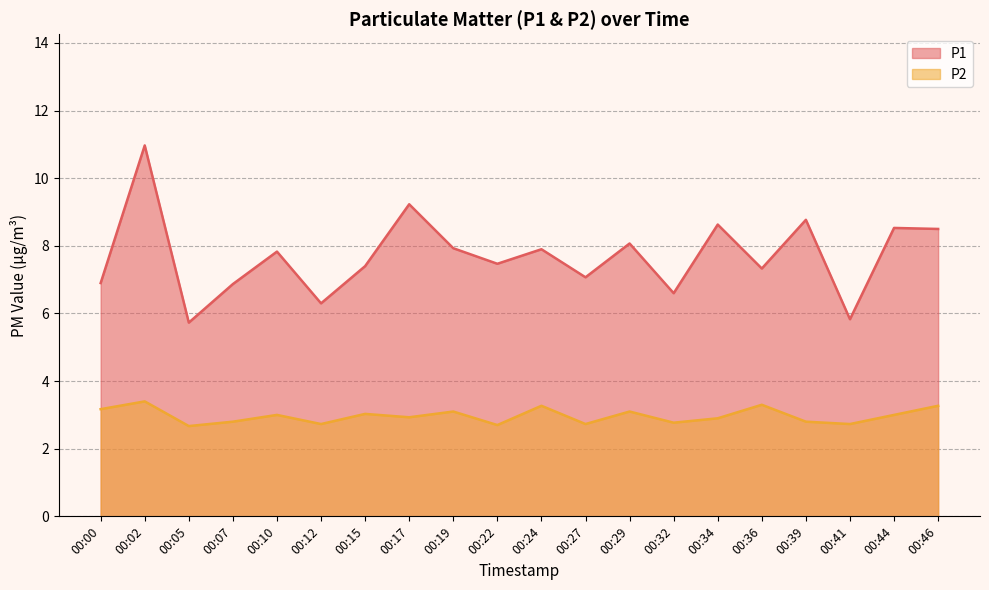

What is the difference between the maximum and minimum values in the P1 series?

5.2